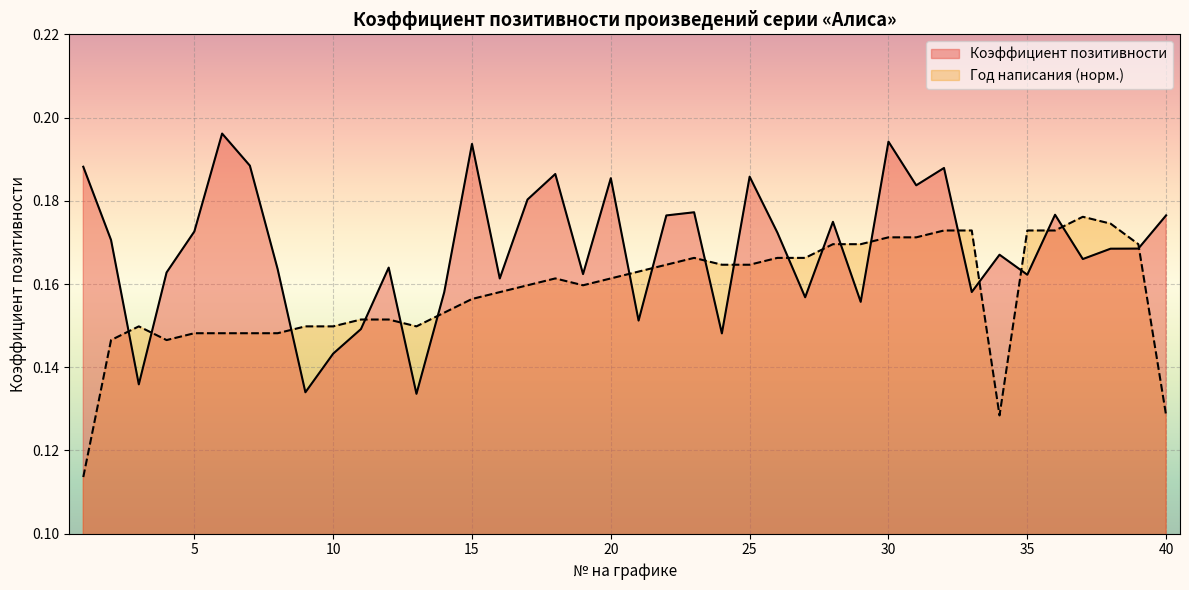

List the labels in order of value, smallest first.

13, 9, 3, 10, 24, 11, 21, 29, 27, 14, 33, 16, 35, 19, 4, 8, 12, 37, 34, 38, 39, 2, 26, 5, 28, 22, 40, 36, 23, 17, 31, 20, 25, 18, 32, 1, 7, 15, 30, 6